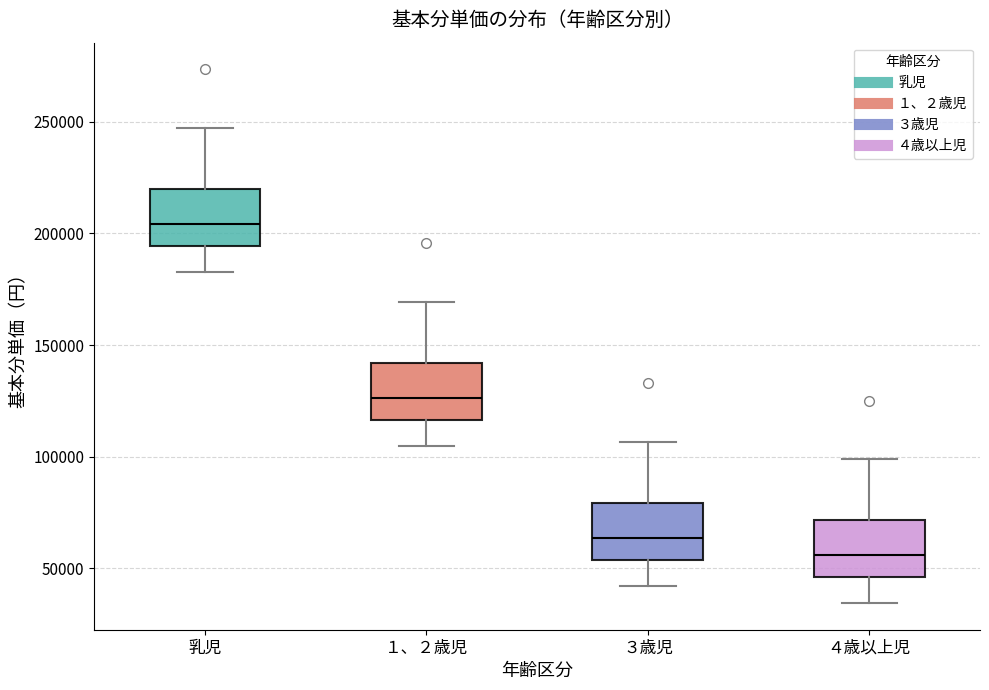

Which box's median line is the highest?

乳児